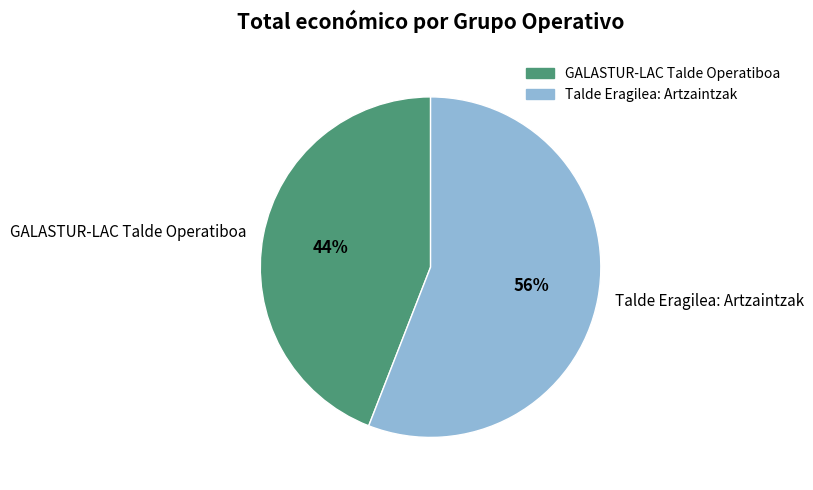

Rank the categories by value from highest to lowest.

Talde Eragilea: Artzaintzak, GALASTUR-LAC Talde Operatiboa